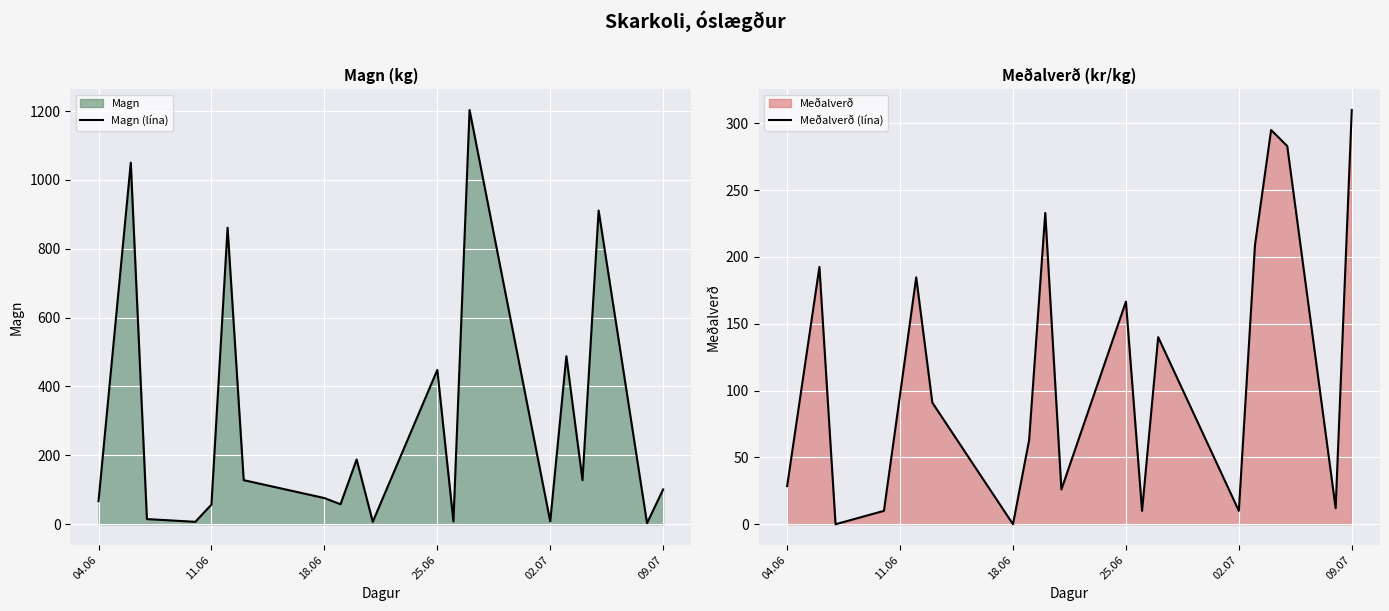

The value of Magn (lína) at 09.07 is 101. True or false?

True